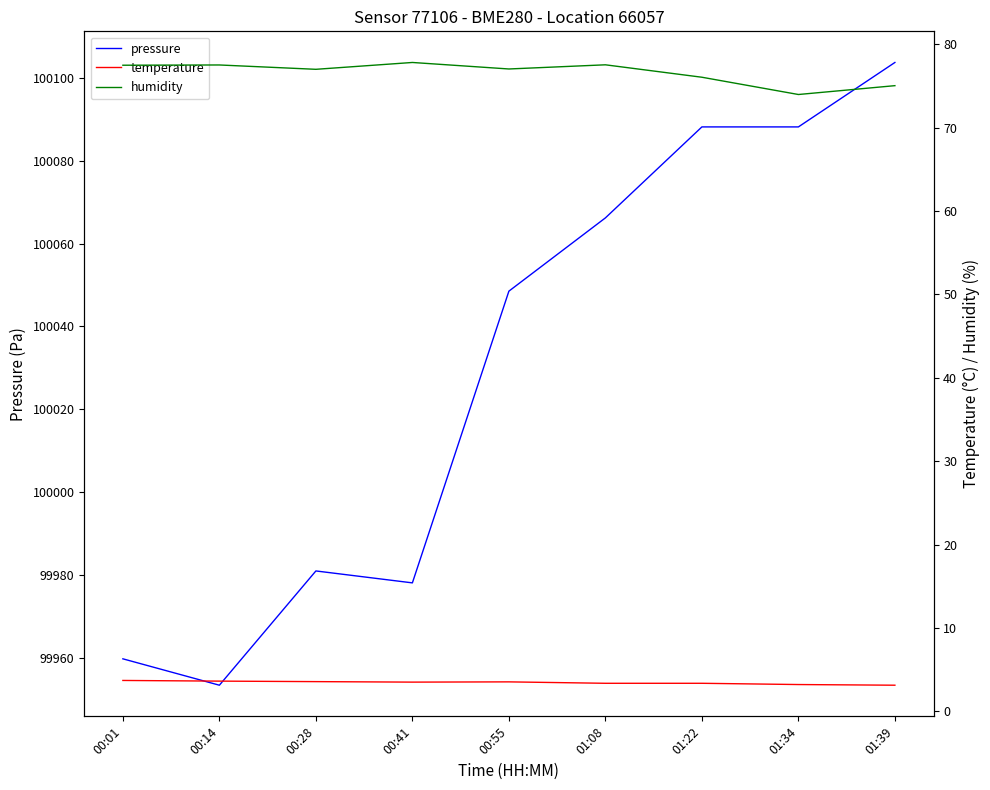

Reading left to right, transcribe all the data shown in this chart.

pressure: 99959.8	99953.4	99981.0	99978.1	100048.5	100066.2	100088.2	100088.2	100103.8
temperature: 3.7	3.6	3.6	3.5	3.5	3.4	3.4	3.2	3.1
humidity: 77.5	77.5	77.0	77.8	77.0	77.5	76.0	74.0	75.0